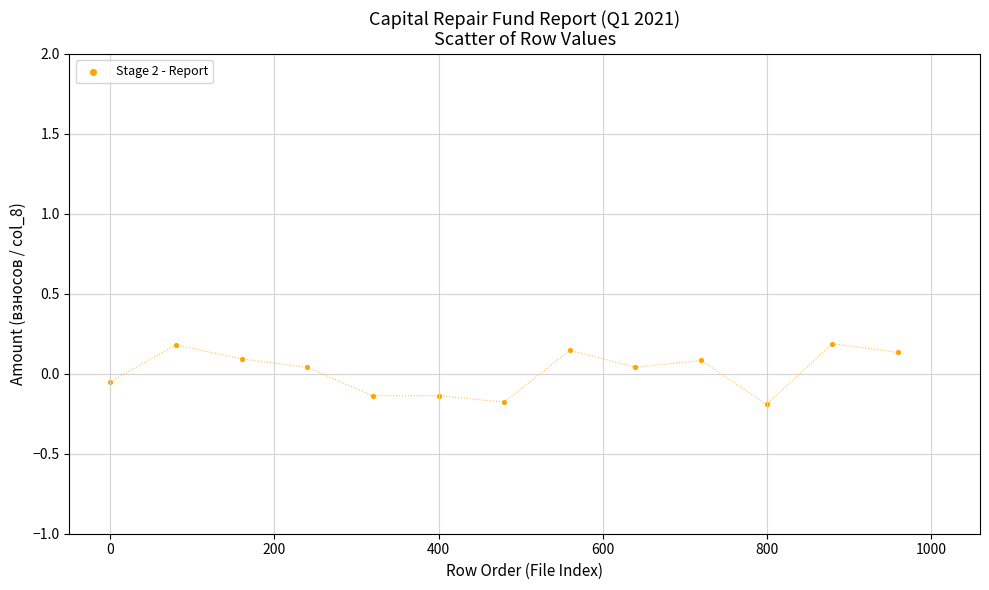

What is the range of Y values (max minus min)?

0.4